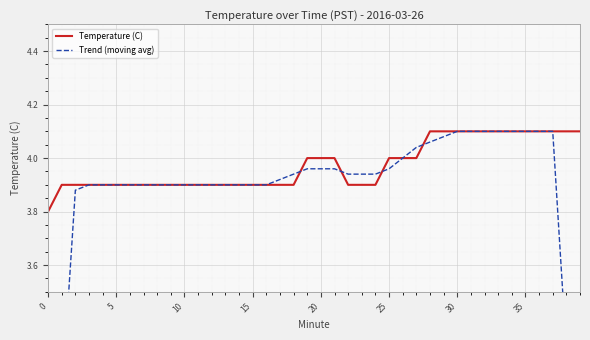

The value of Temperature (C) at 9 is 1.1. True or false?

False